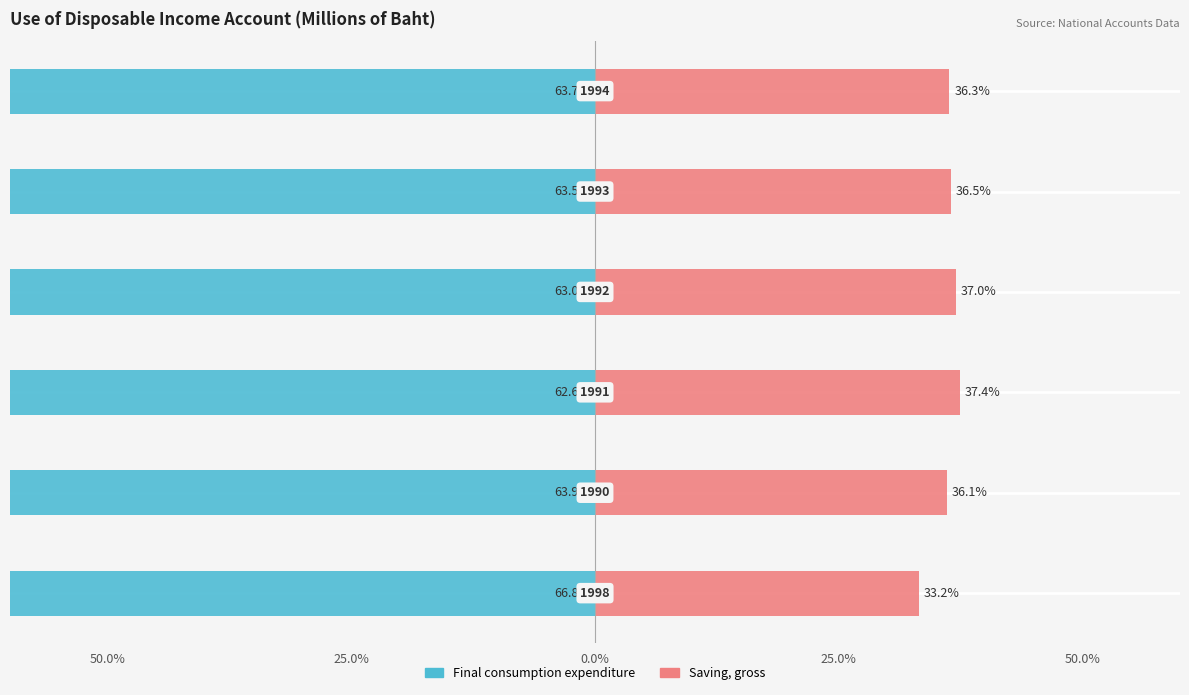

Reading left to right, extract all data points from this chart.

Final consumption expenditure: -66.8	-63.9	-62.6	-63.0	-63.5	-63.7
Saving, gross: 33.2	36.1	37.4	37.0	36.5	36.3